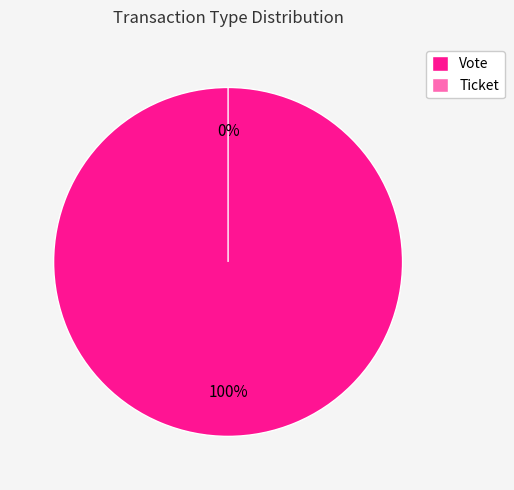

What is the largest slice in the pie chart?

Vote